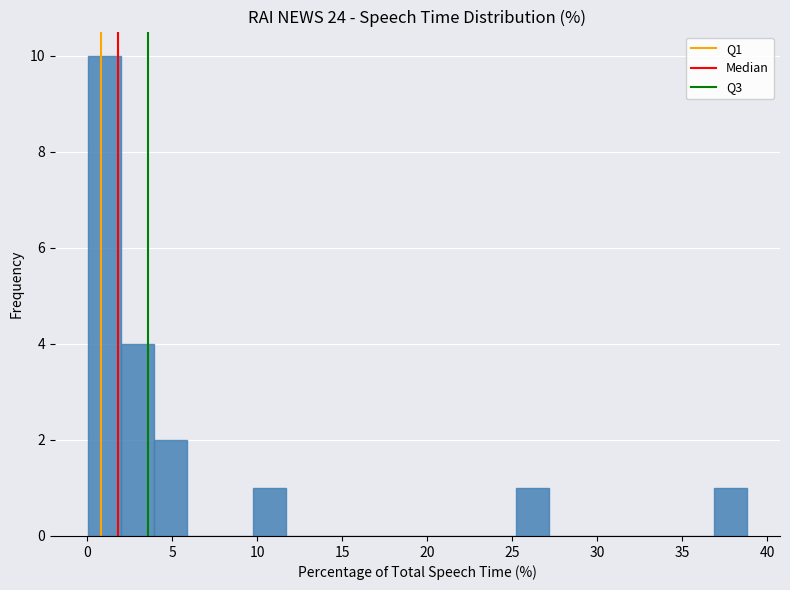

Around what value on the x-axis is the tallest bar? Give the approximate position of its centre, as read against the axis.

1.0